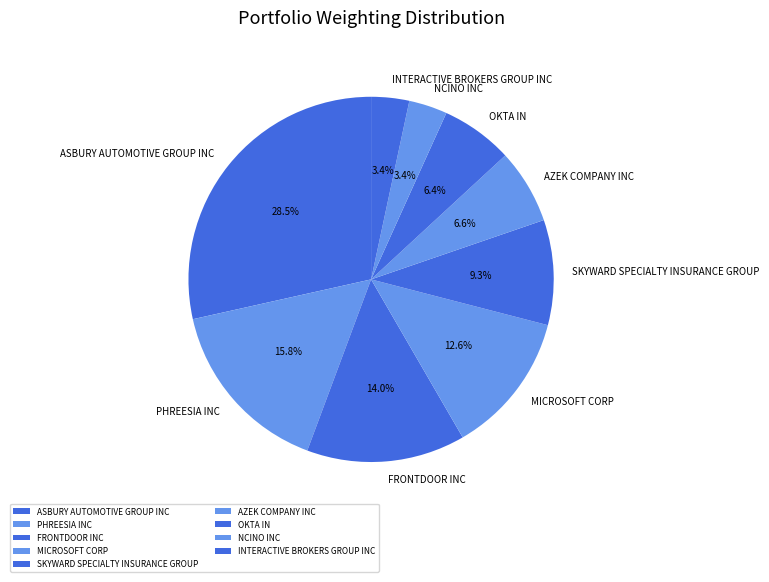

How many slices are in this pie chart?

9